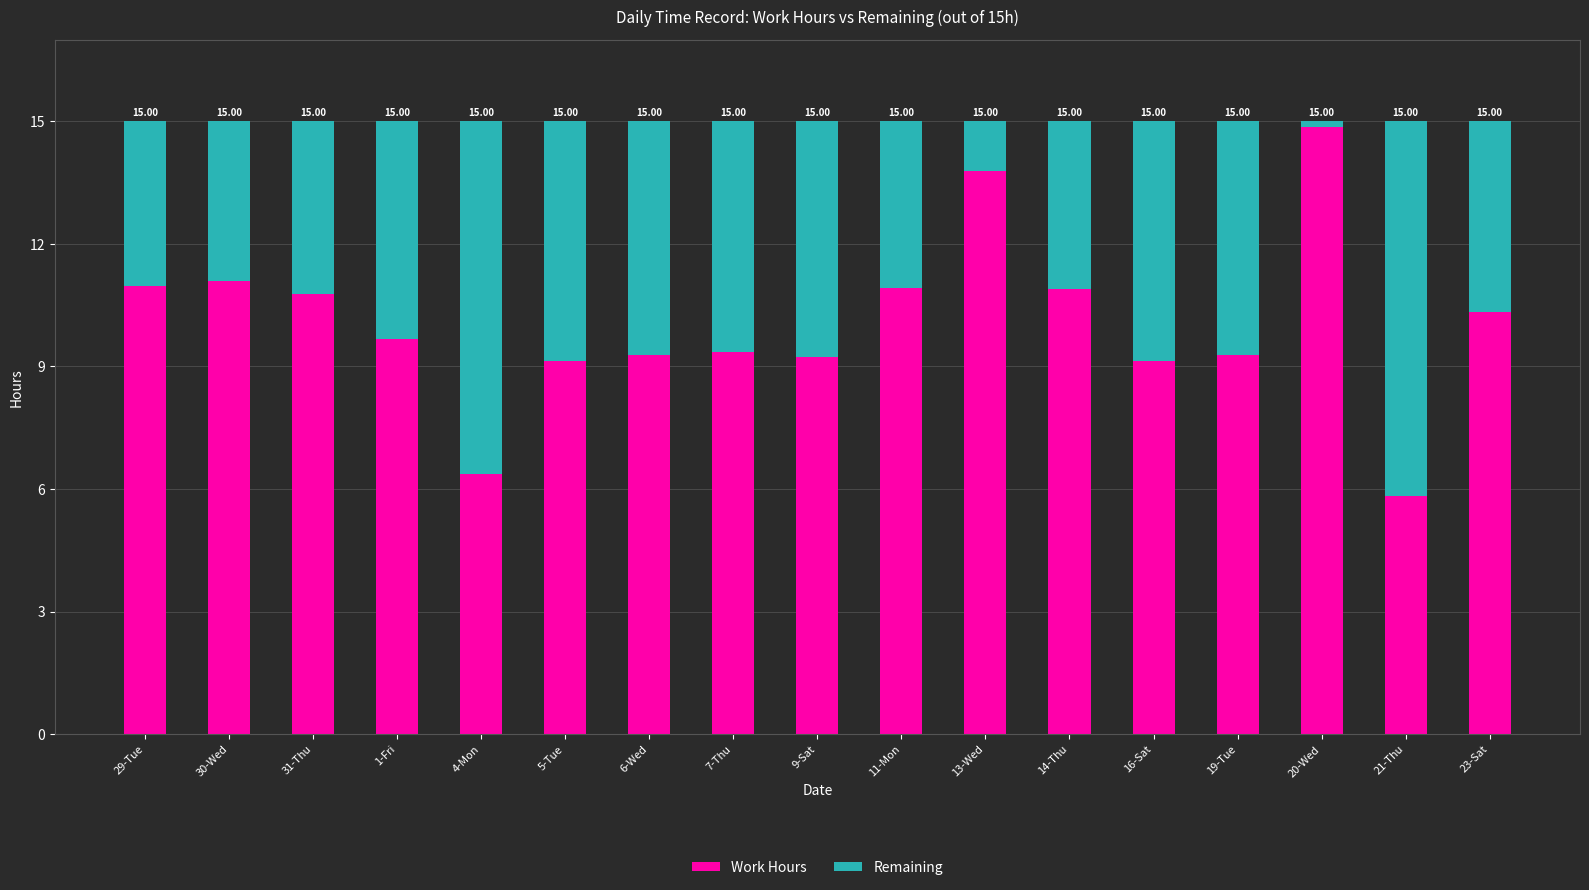

What is the label of the 15th bar from the right?

31-Thu